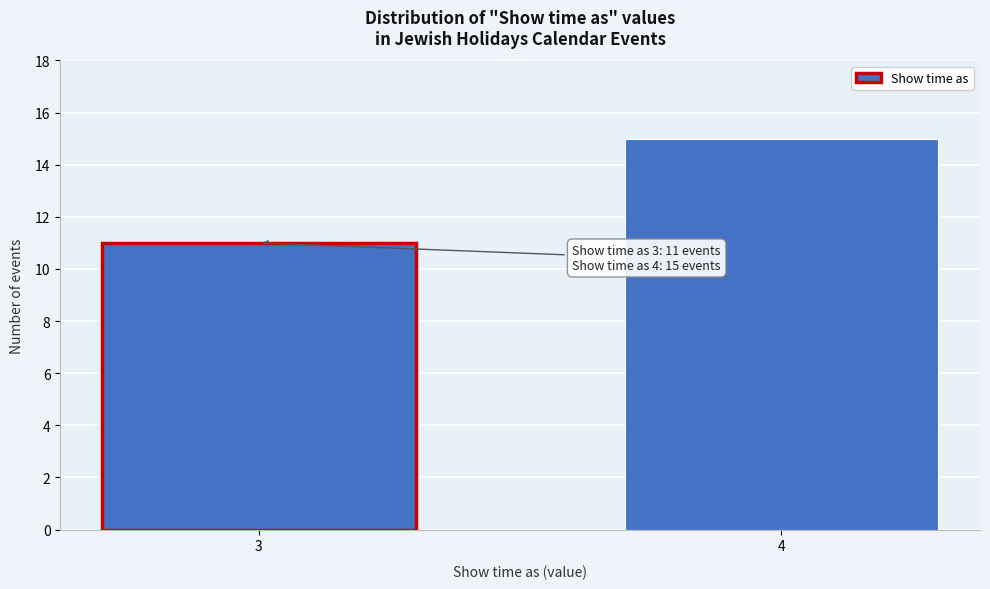

Reading left to right, extract all data points from this chart.

11	15